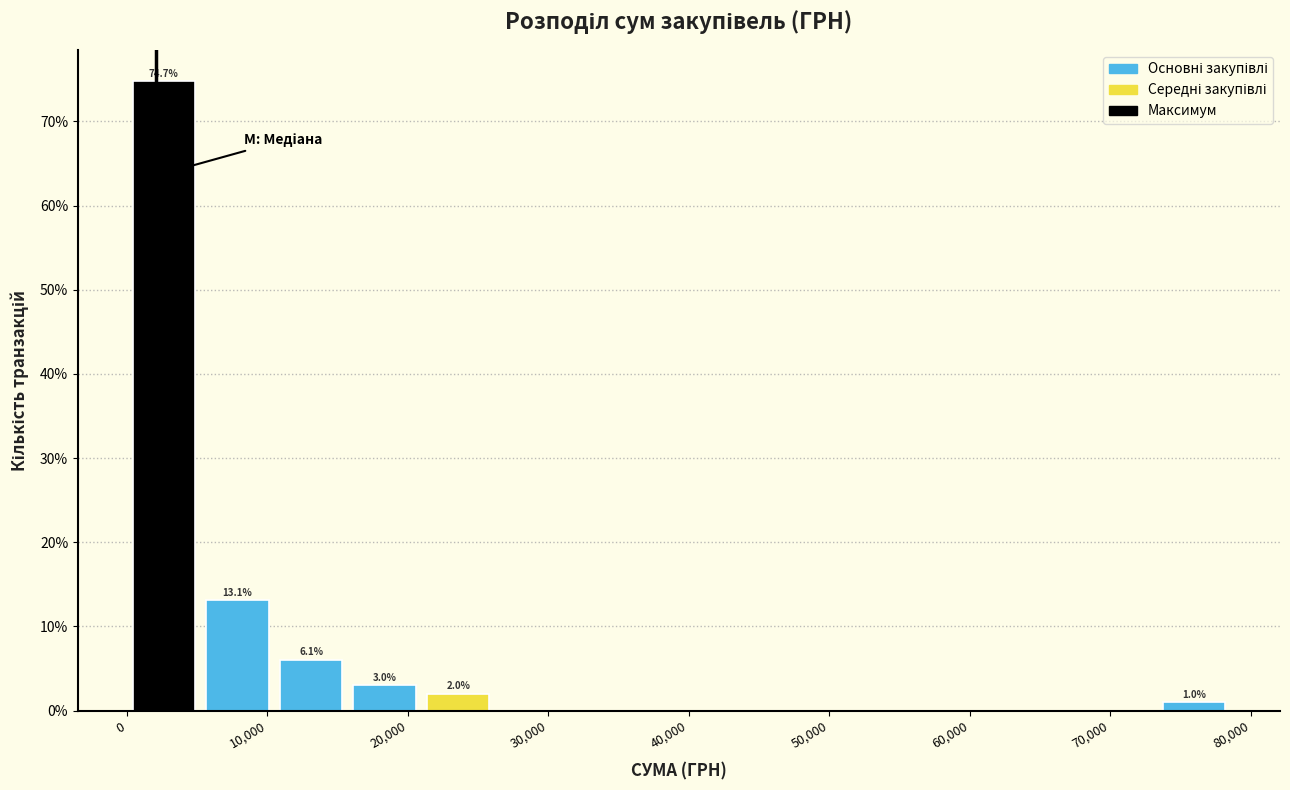

Which range on the x-axis has the tallest bar?

0 to 5000